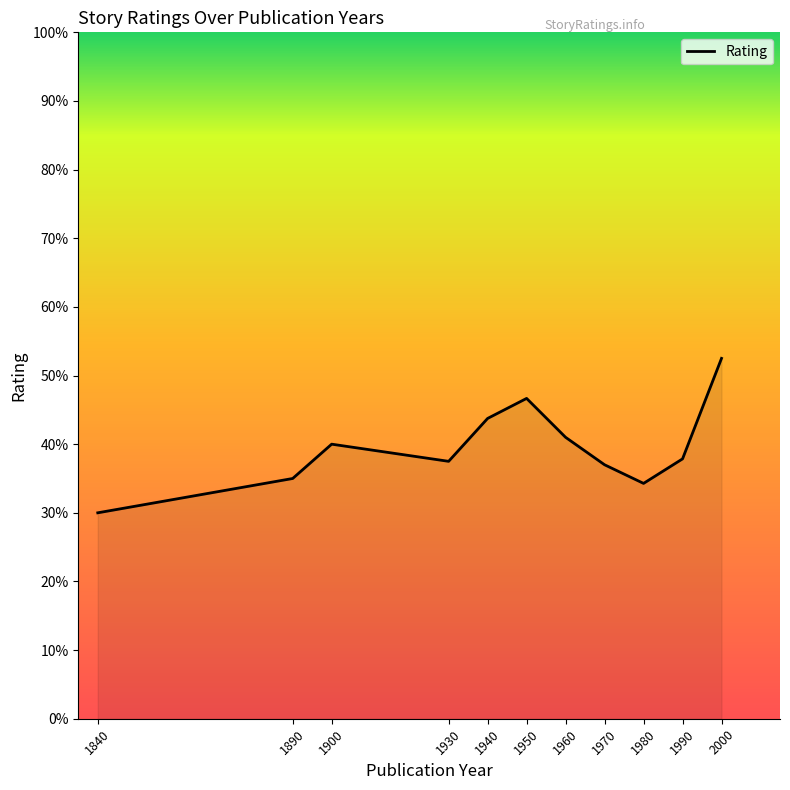

Does the chart display data point markers on the line(s)?

No